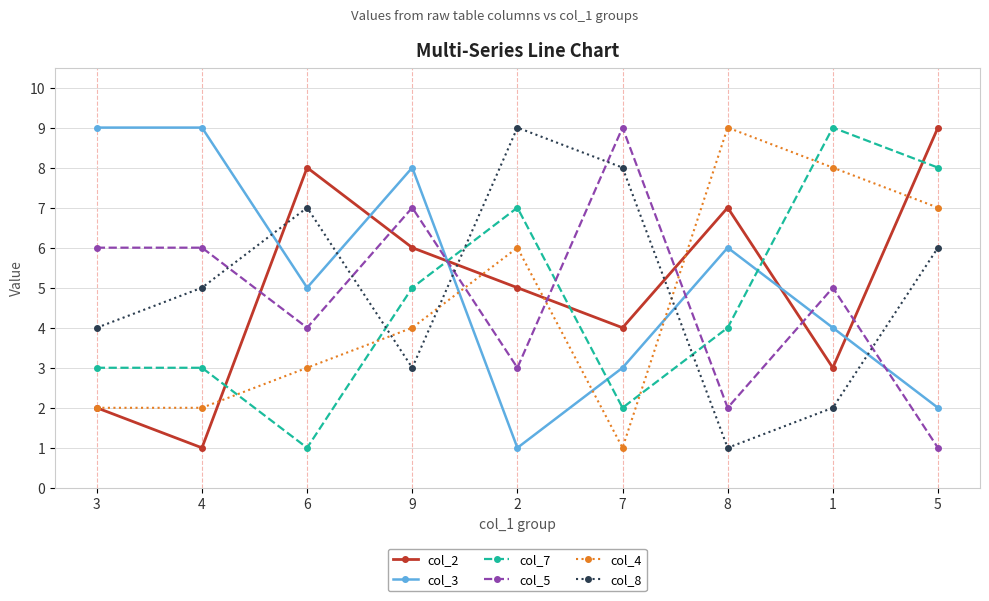

Which category has the highest value in the col_5 series?

7